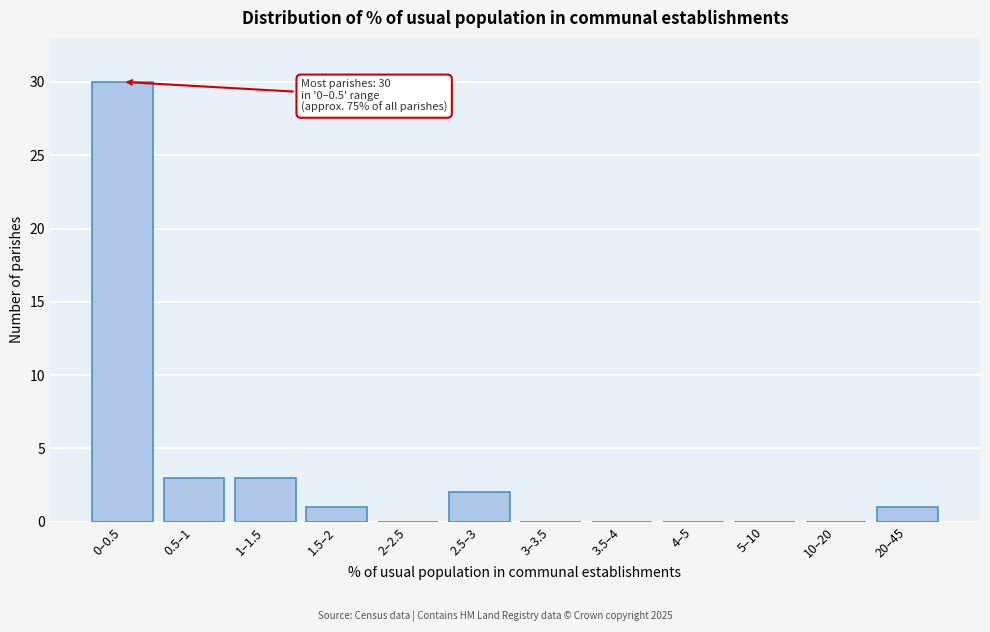

Reading left to right, list all the values displayed in this chart.

0–0.5=30	0.5–1=3	1–1.5=3	1.5–2=1	2–2.5=0	2.5–3=2	3–3.5=0	3.5–4=0	4–5=0	5–10=0	10–20=0	20–45=1